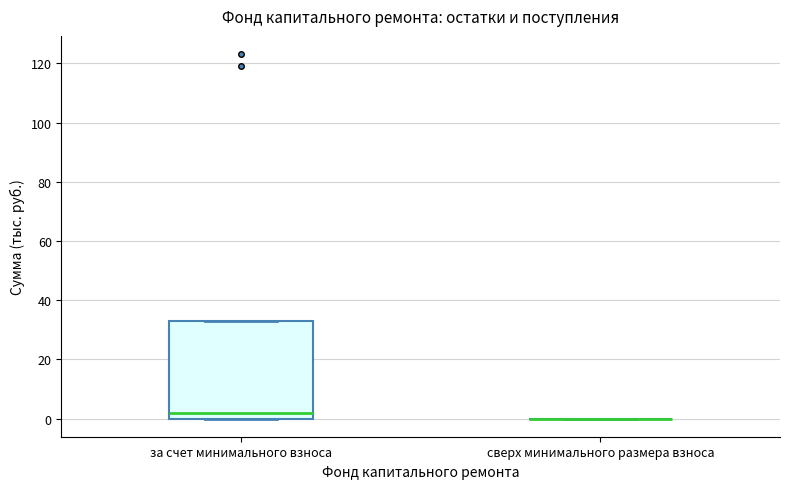

Reading left to right, read every box against the y-axis: the position of its median line, the range the box covers, and the ends of its whiskers. The values are not printed on the chart, so give them approximately, as read against the axis.

за счет минимального взноса: median 2, box 0 to 32, whiskers 0 to 32
сверх минимального размера взноса: box collapsed to a line at 0, whiskers 0 to 0